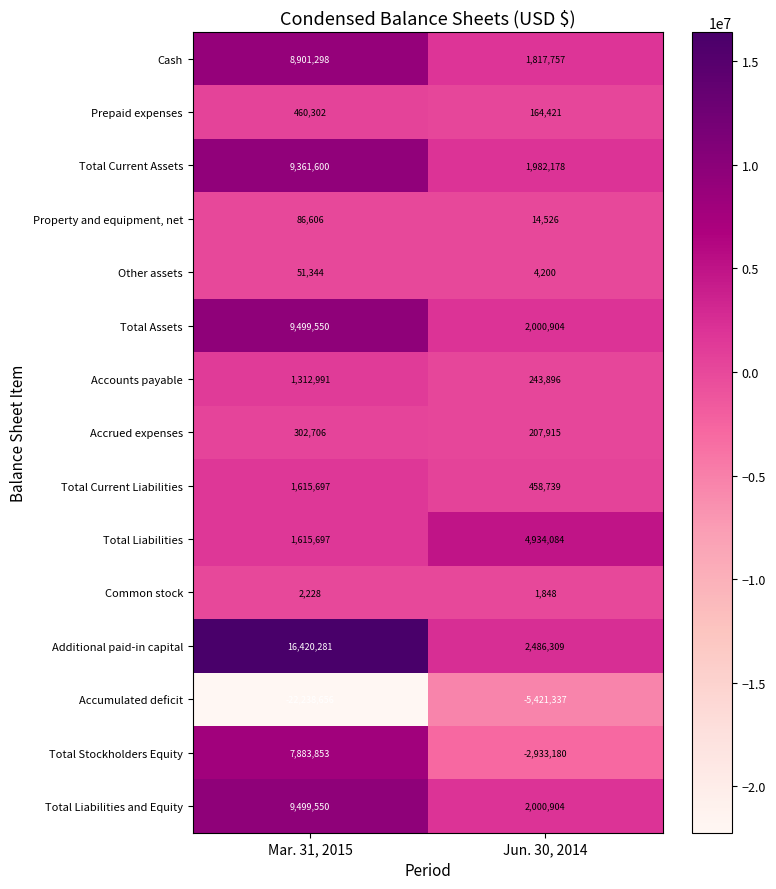

Which category has the lowest value in the Other assets series?

Jun. 30, 2014